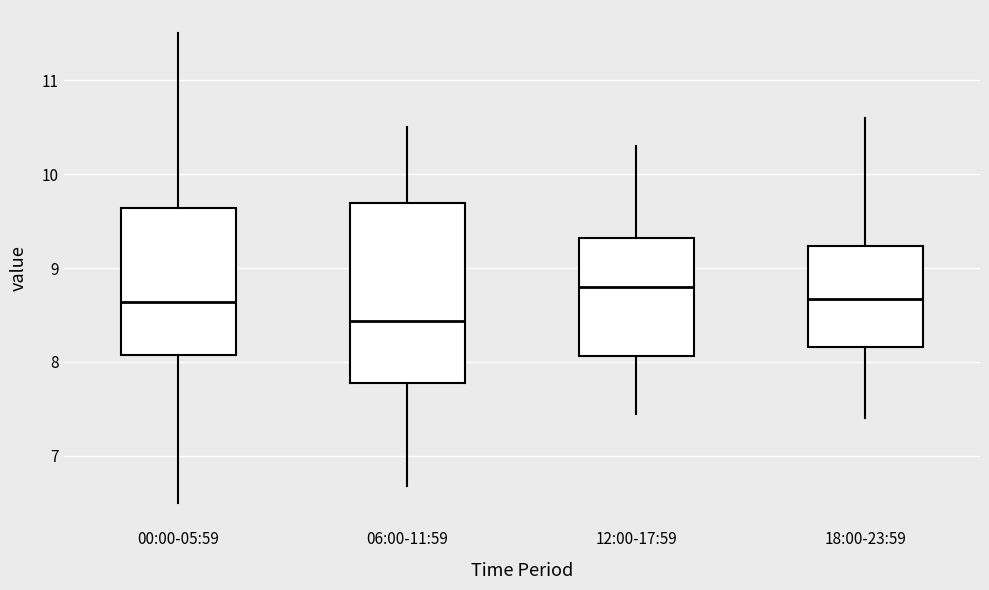

Reading left to right, transcribe this box plot: for each box, give where its median line is, the range the box spans, and where its two whiskers end, as read against the y-axis. The values are not printed on the chart, so give them approximately, as read against the axis.

00:00-05:59: median 8.6, box 8.1 to 9.6, whiskers 6.5 to 11.5
06:00-11:59: median 8.4, box 7.8 to 9.7, whiskers 6.7 to 10.5
12:00-17:59: median 8.8, box 8.1 to 9.3, whiskers 7.5 to 10.3
18:00-23:59: median 8.7, box 8.2 to 9.2, whiskers 7.4 to 10.6